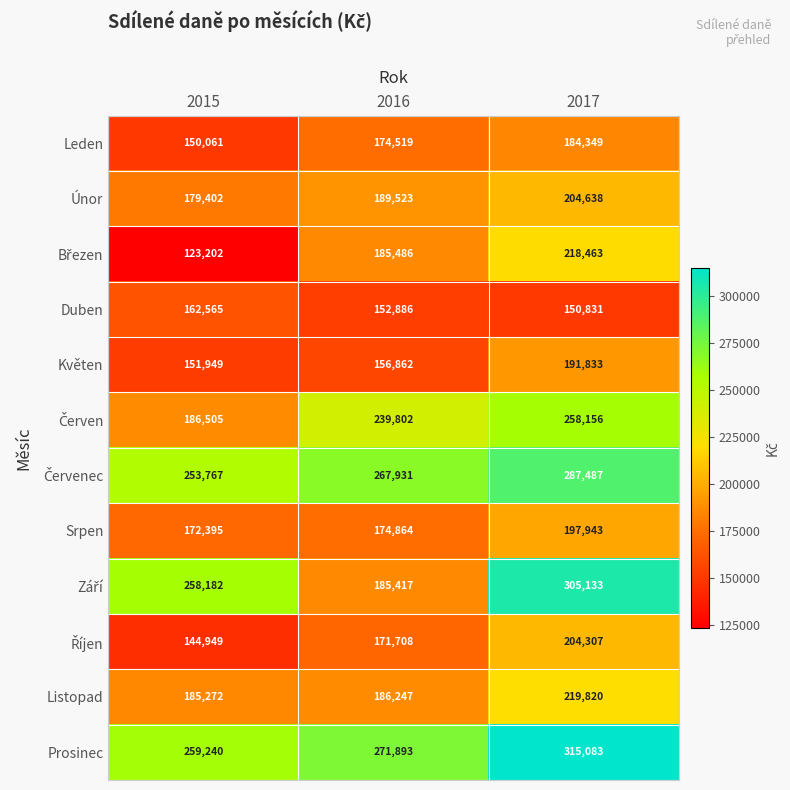

At which label does Duben reach its peak?

2015